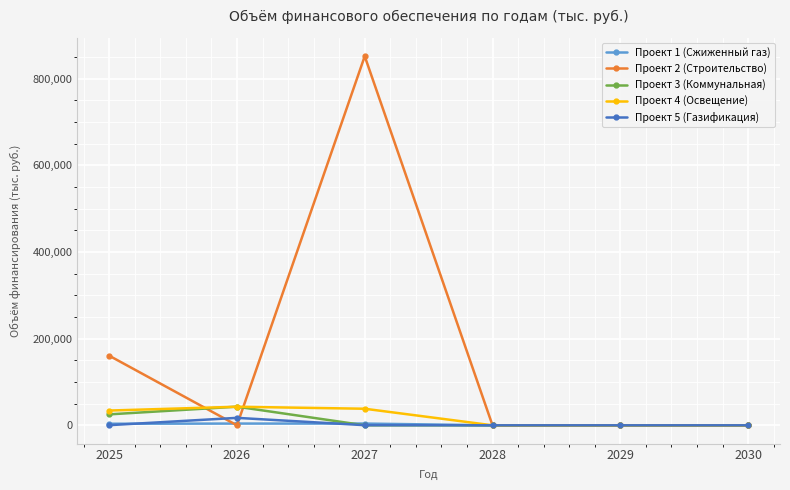

At which label does Проект 5 (Газификация) reach its peak?

2026